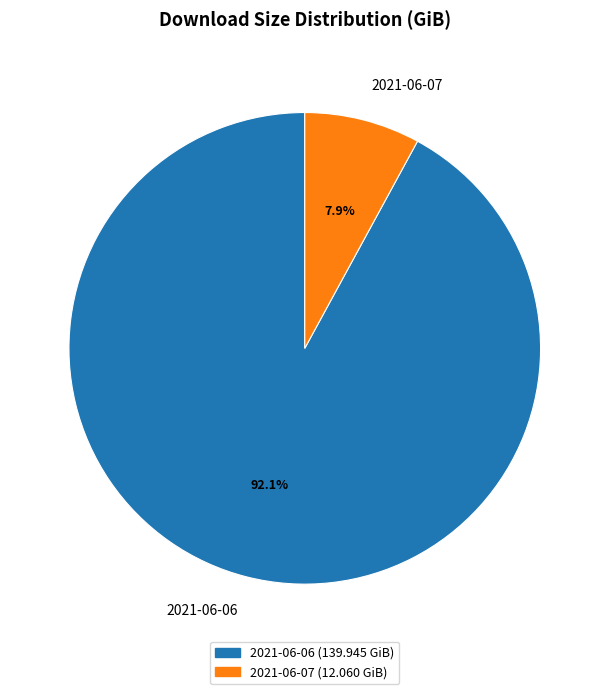

To the nearest percent, what percentage of the pie is 2021-06-07?

8%